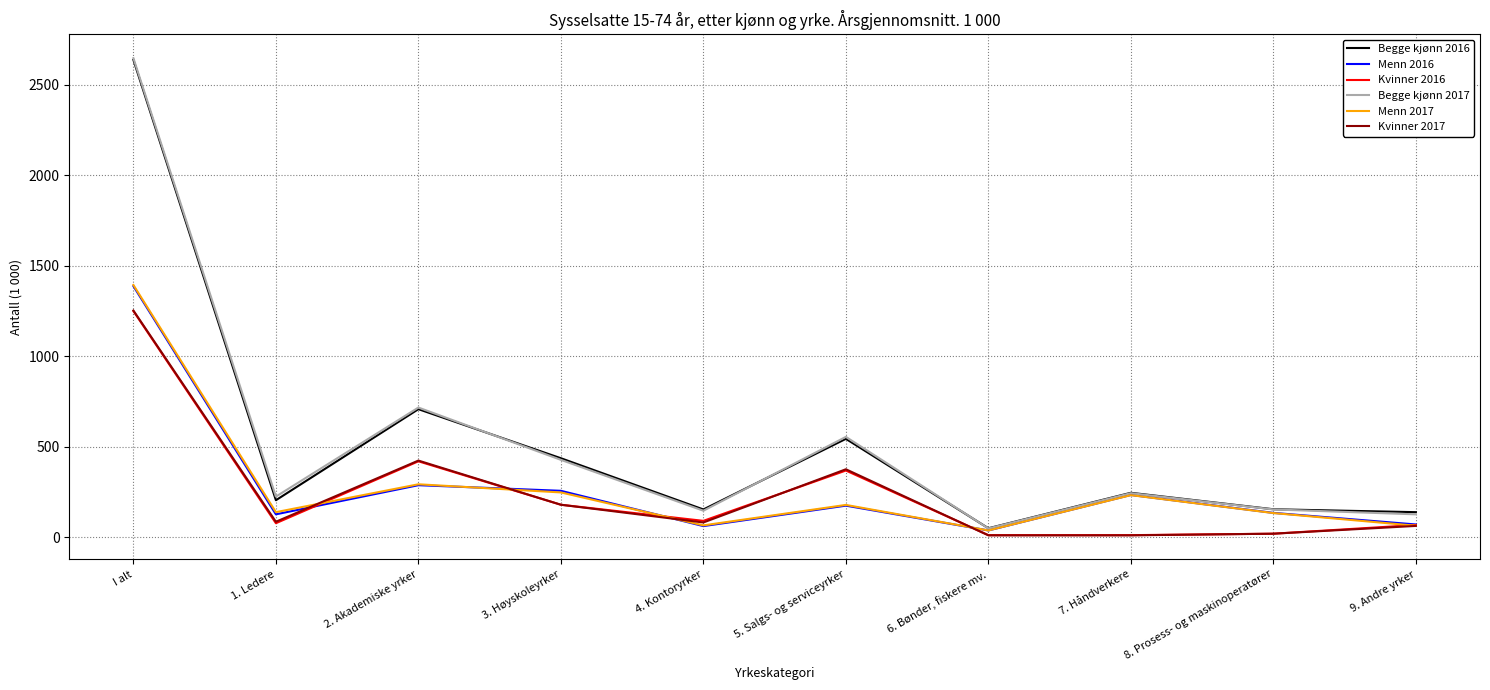

What are all the series names shown in the legend?

Begge kjønn 2016, Menn 2016, Kvinner 2016, Begge kjønn 2017, Menn 2017, Kvinner 2017